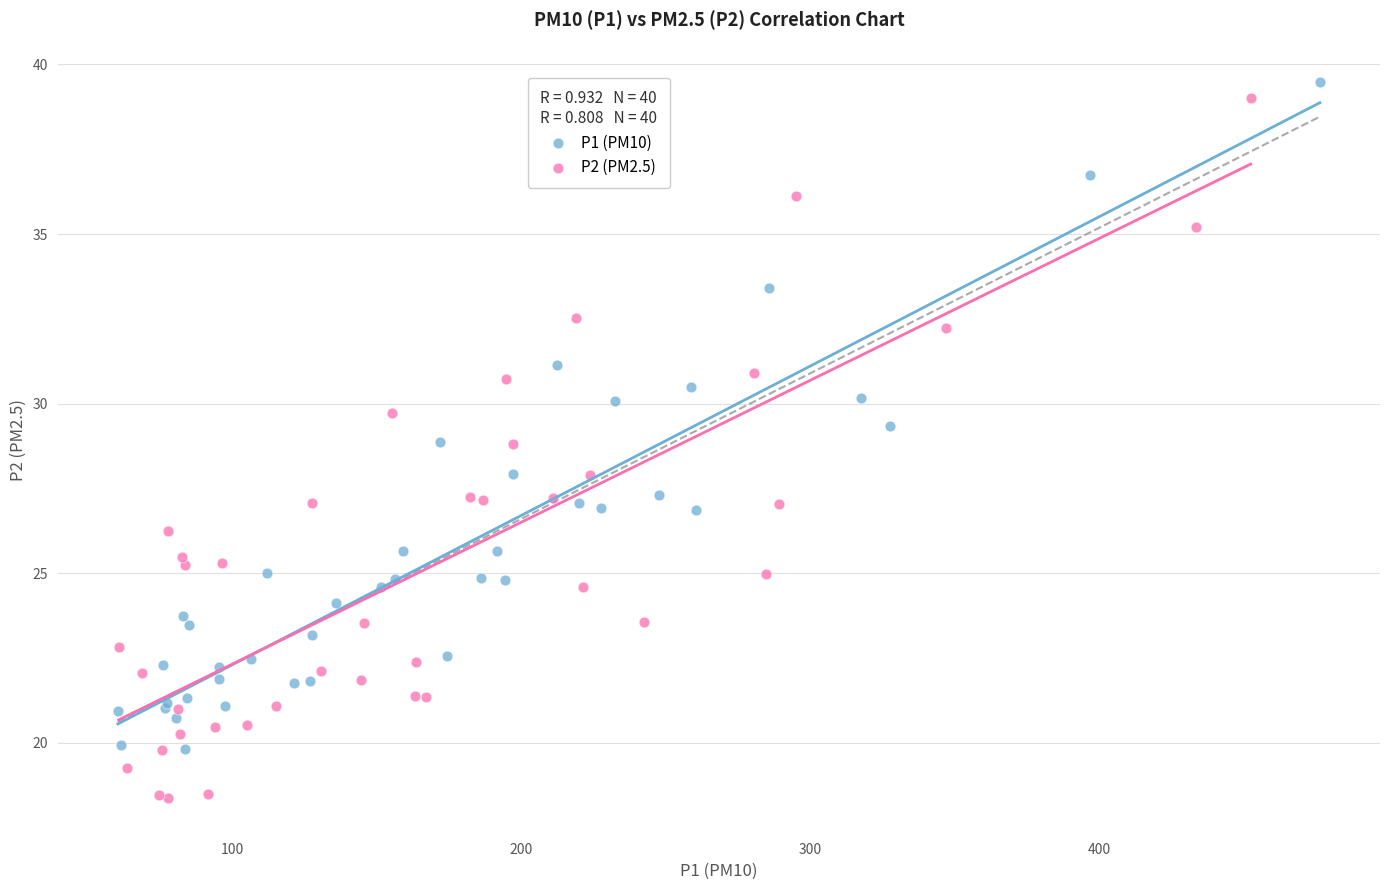

Which series has the widest spread of Y values?

P2 (PM2.5)